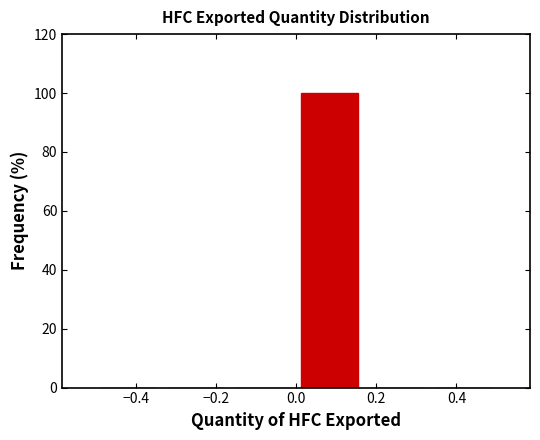

What is the height of the bar covering 0.00 to 0.16 on the x-axis? Neither the bar edges nor the heights are printed on the chart, so give them approximately, as read against the axes.

100